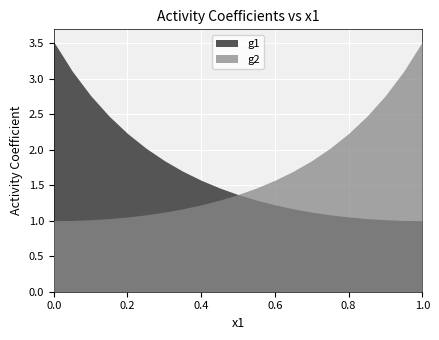

What is the value of the g2 point at the 13th from the left?

1.6